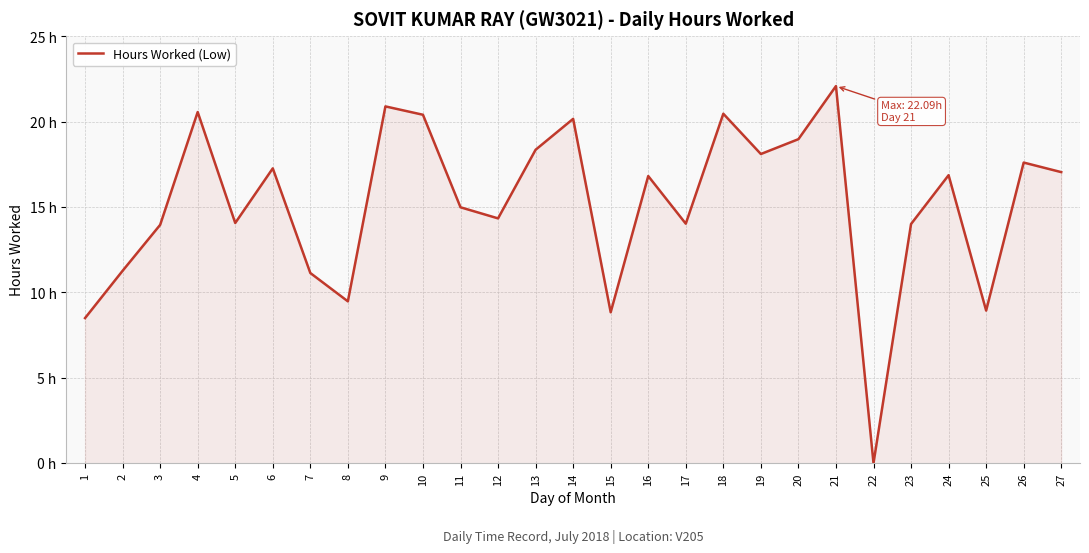

Reading left to right, transcribe all the data shown in this chart.

8.5	11.3	14.0	20.6	14.1	17.3	11.1	9.5	20.9	20.4	15.0	14.3	18.4	20.2	8.8	16.8	14.0	20.5	18.1	19.0	22.1	0.0	14.0	16.9	8.9	17.6	17.1